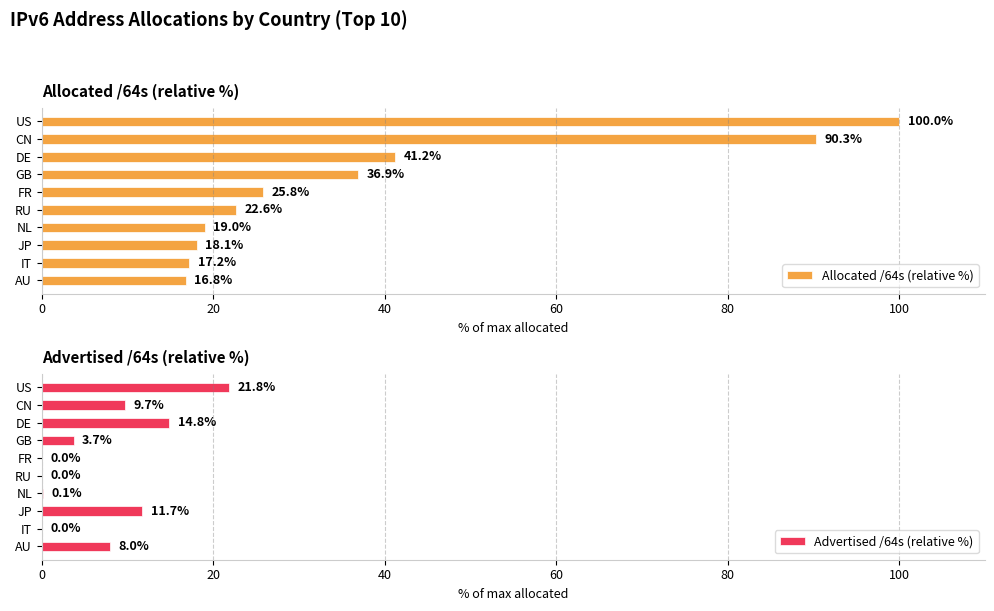

Are the bars grouped side by side (vs. stacked)?

Yes